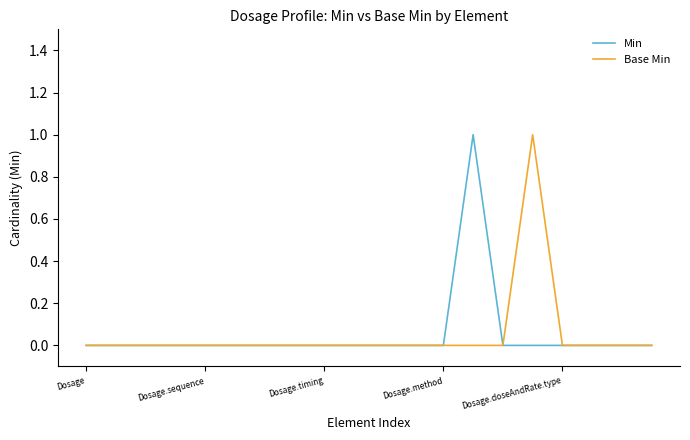

Which category has the highest value in the Min series?

13